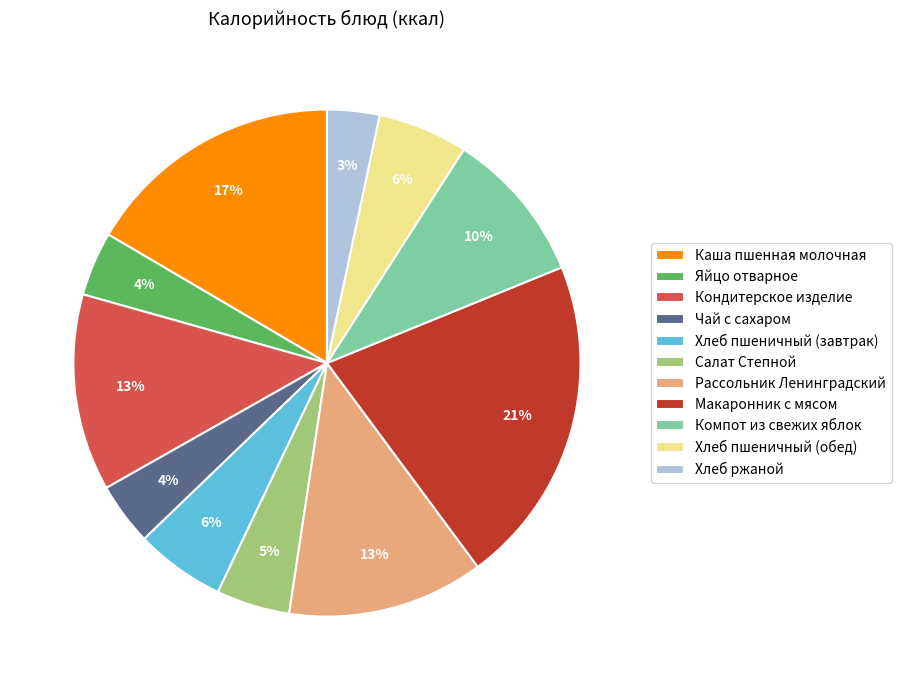

True or false: Чай с сахаром accounts for 4% of the total.

True